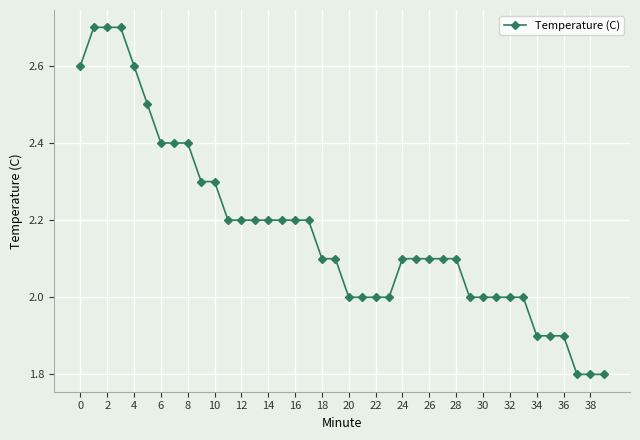

What is the value of the 6th point from the left?

2.5